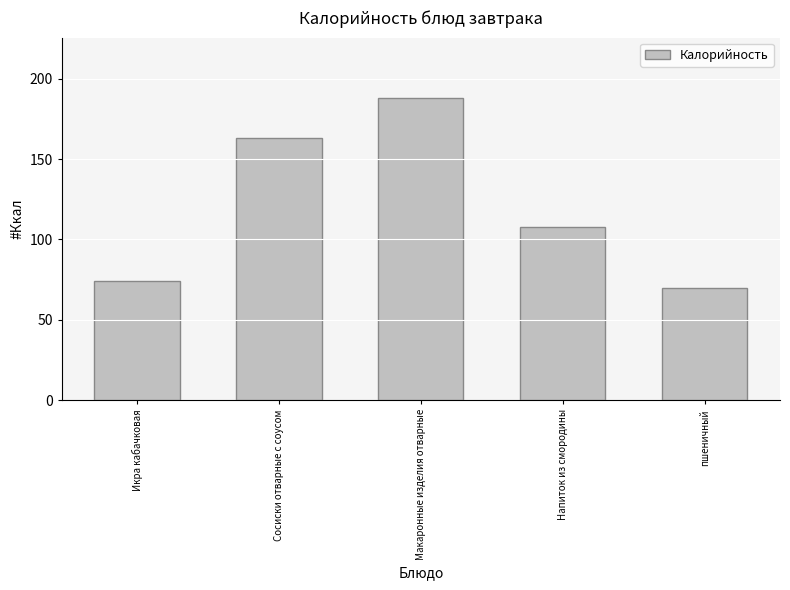

Is it true that the value at Напиток из смородины is 151?

False